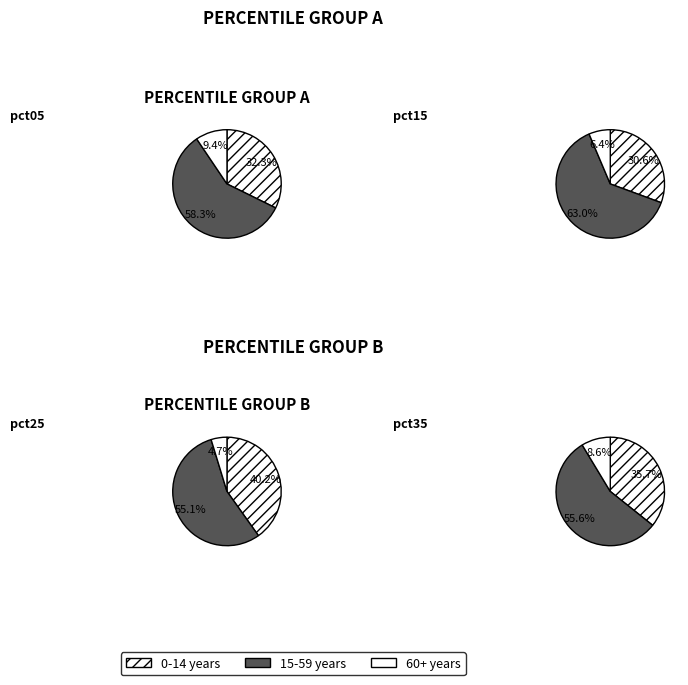

What portion of the pie excludes pct05?

63.9%